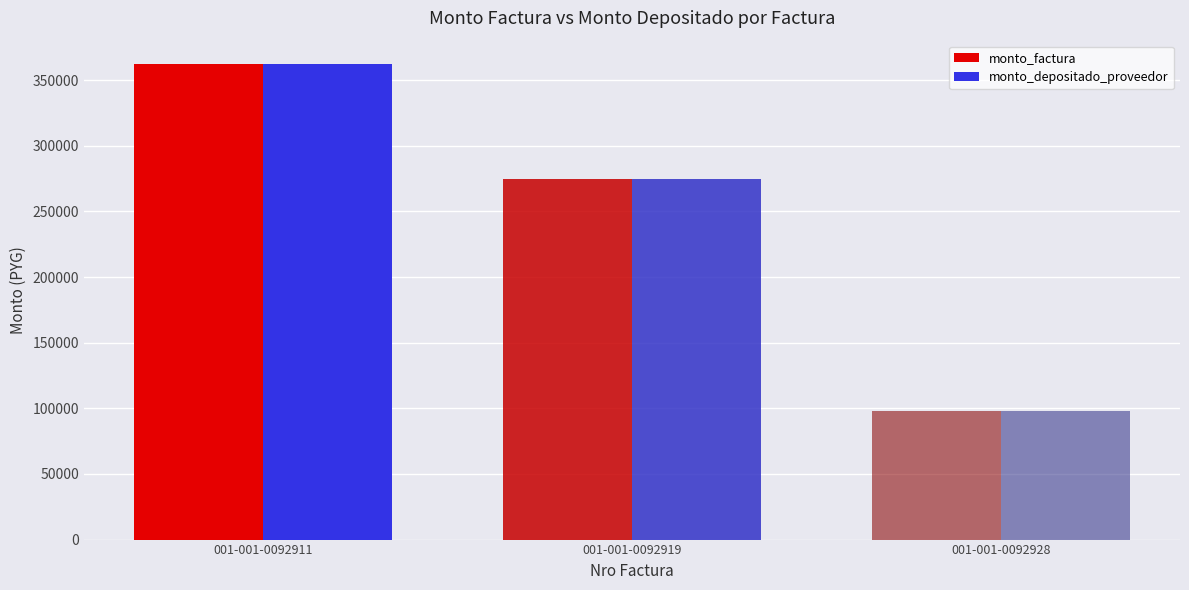

What is the value of the monto_depositado_proveedor bar at the 3rd from the left?

98000